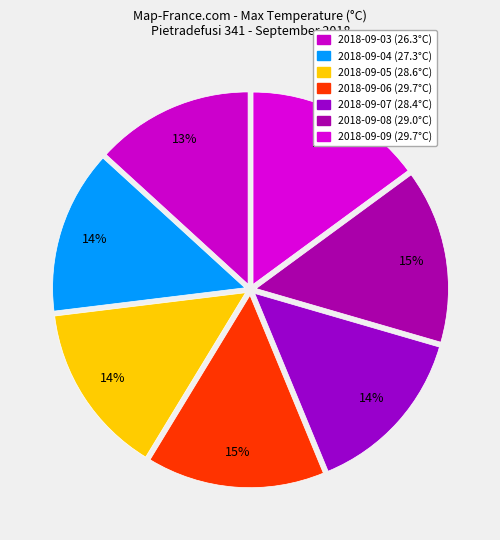

Does any single category account for the majority?

No